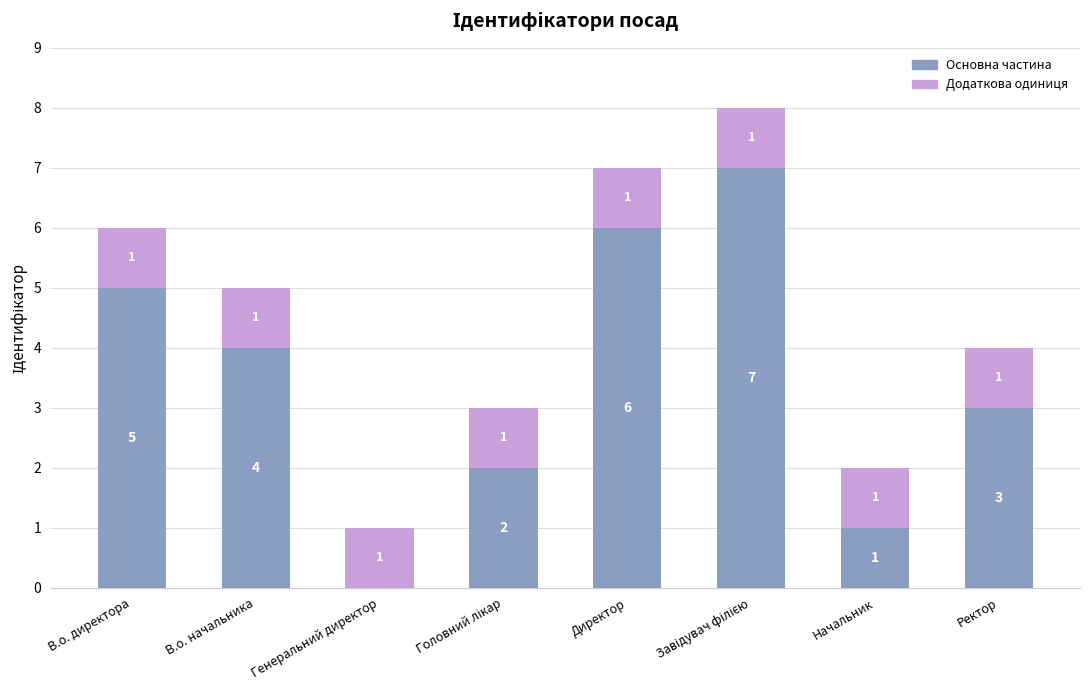

What is the maximum value for Основна частина?

7